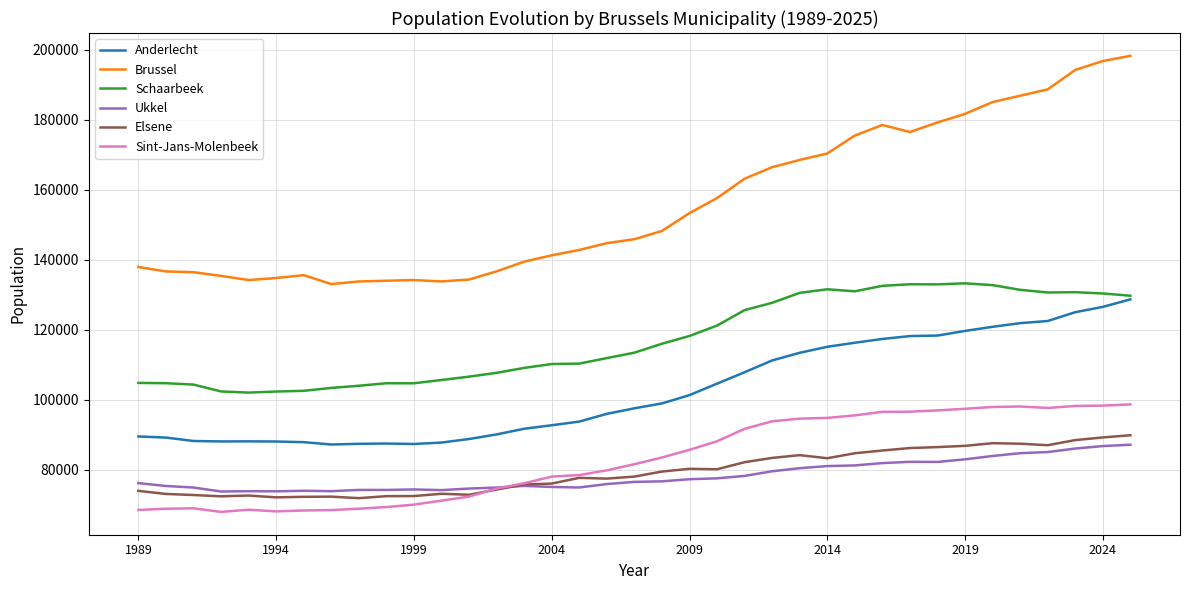

Which series has the largest range (max minus min)?

Brussel